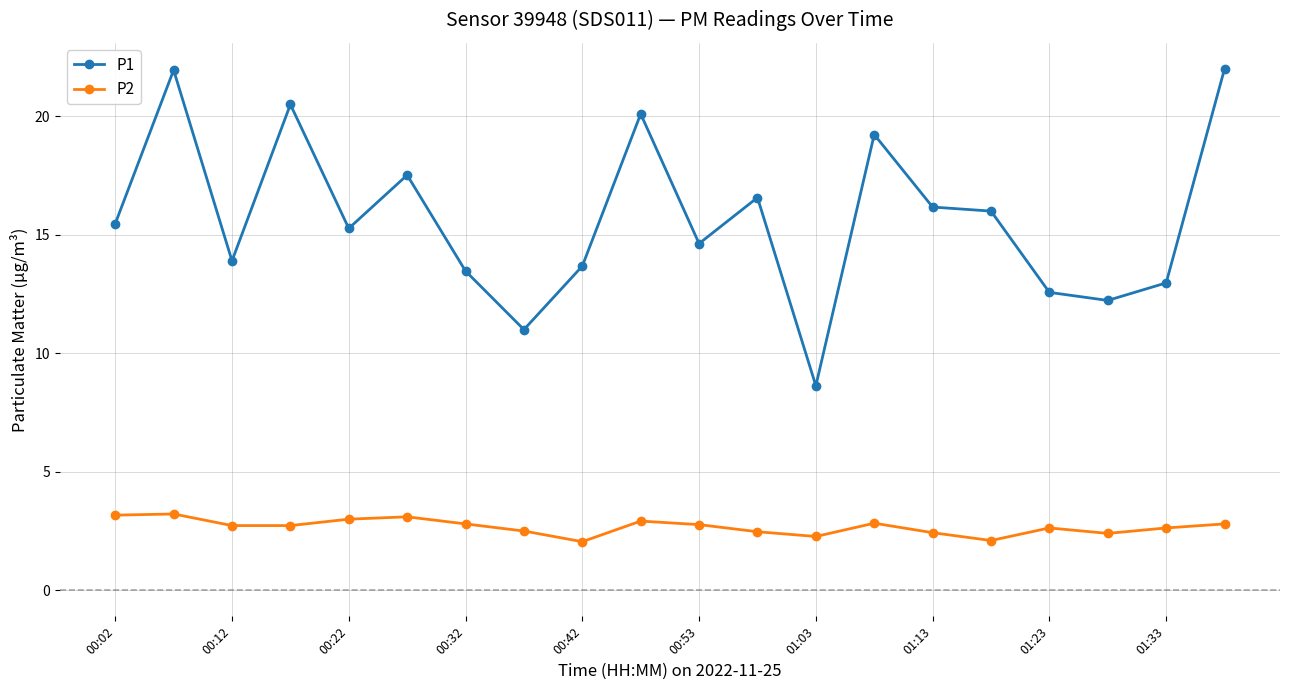

True or false: P2 and P1 intersect in this chart.

False